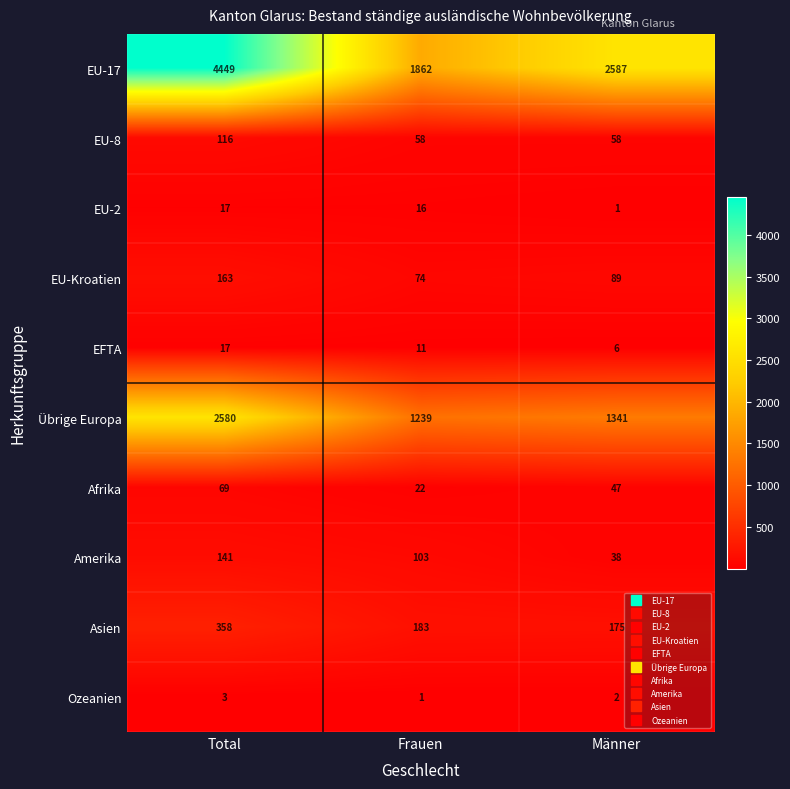

What is the total value across all series at Frauen?

3569